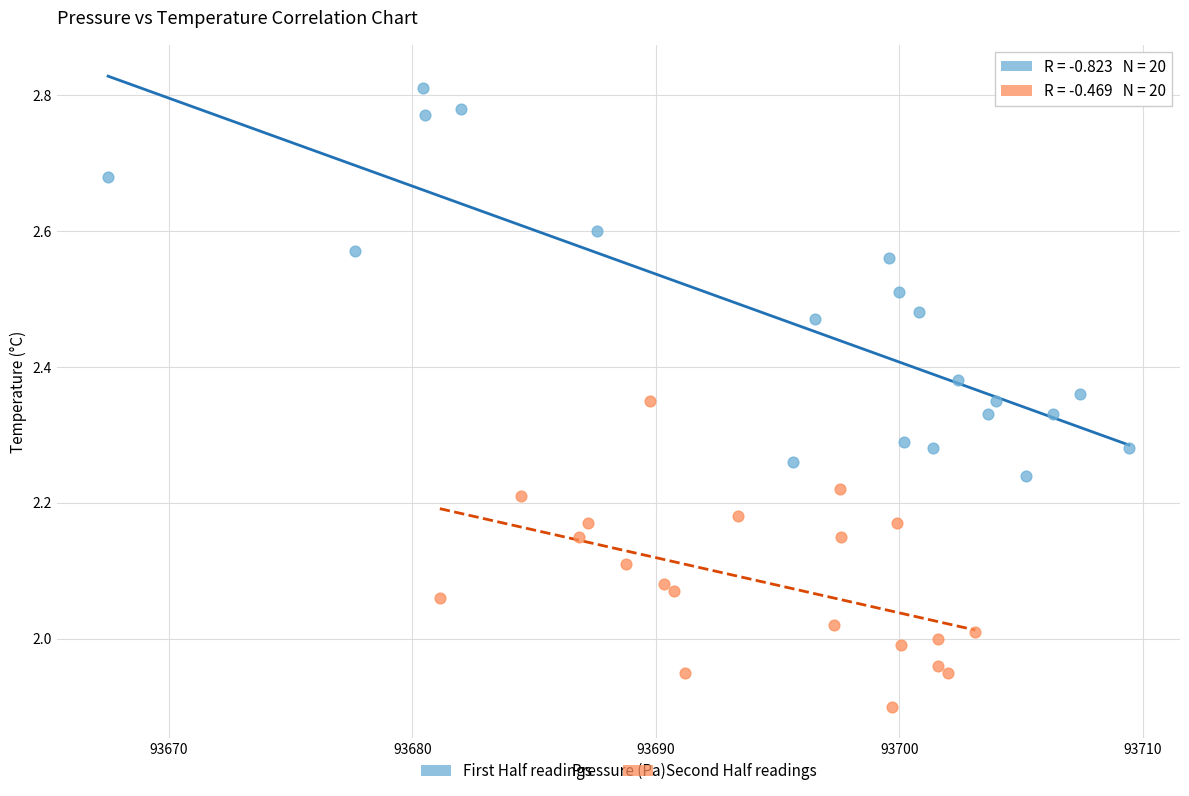

Which series has the widest spread of Y values?

First Half readings